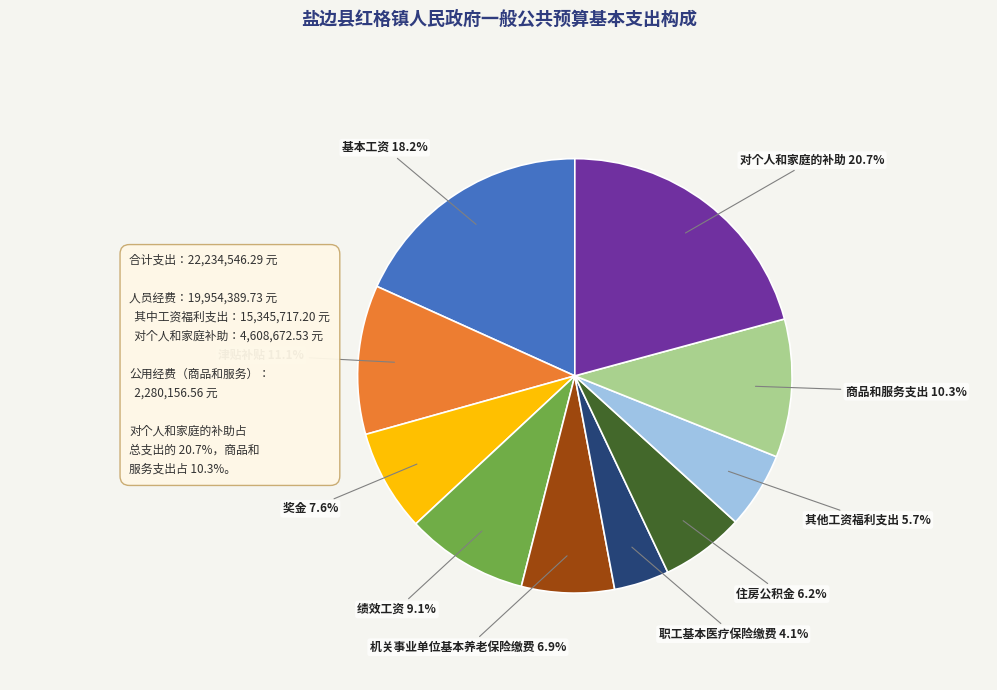

What portion of the pie excludes 奖金?

92.4%